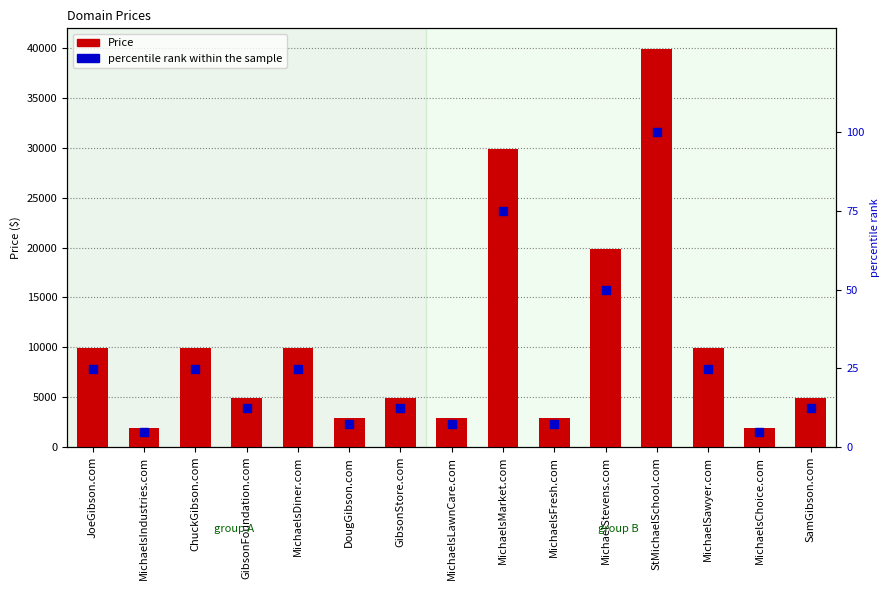

Which series reaches the minimum Y coordinate?

percentile rank within the sample